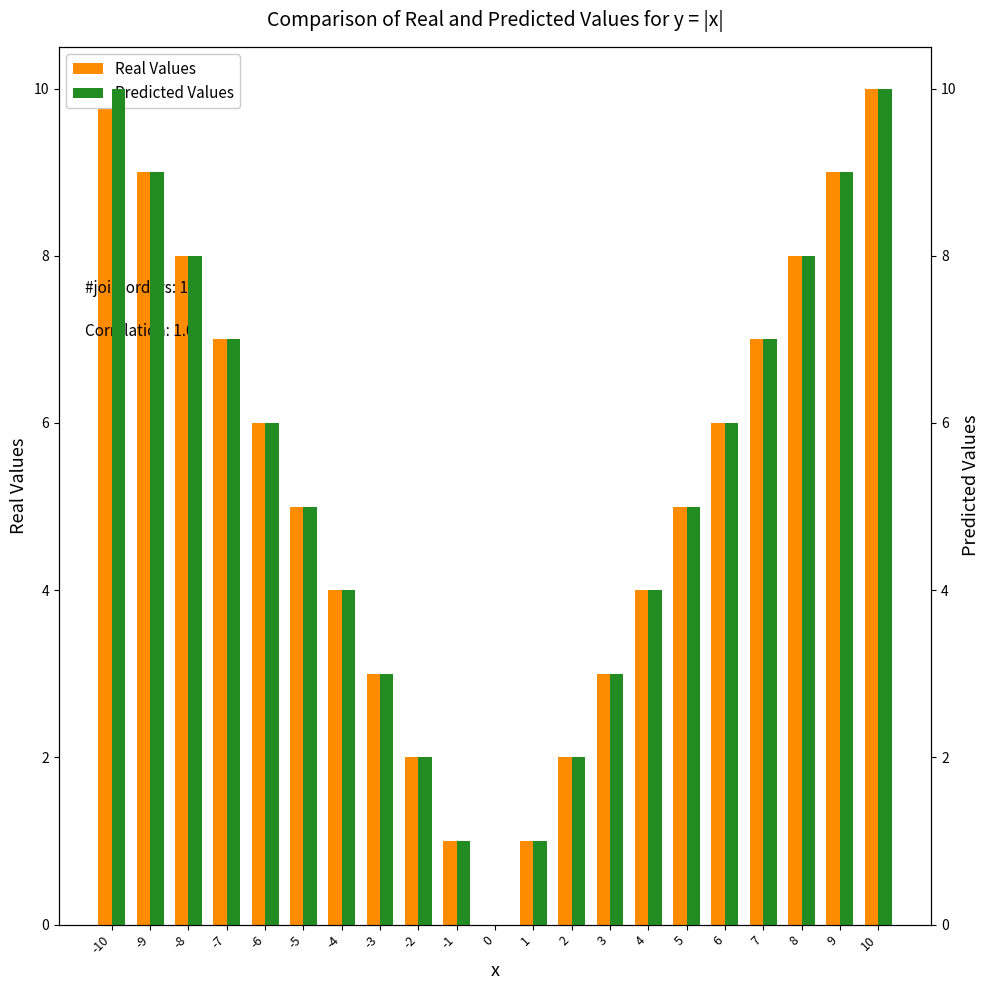

Where is Real Values nearest to the value 5?

-5